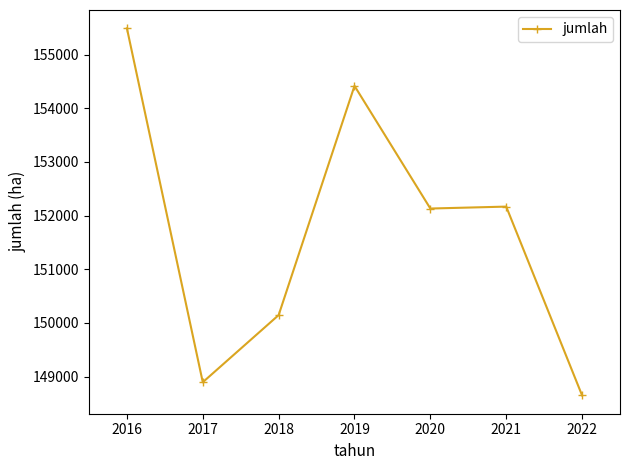

How many categories are shown in the chart?

7